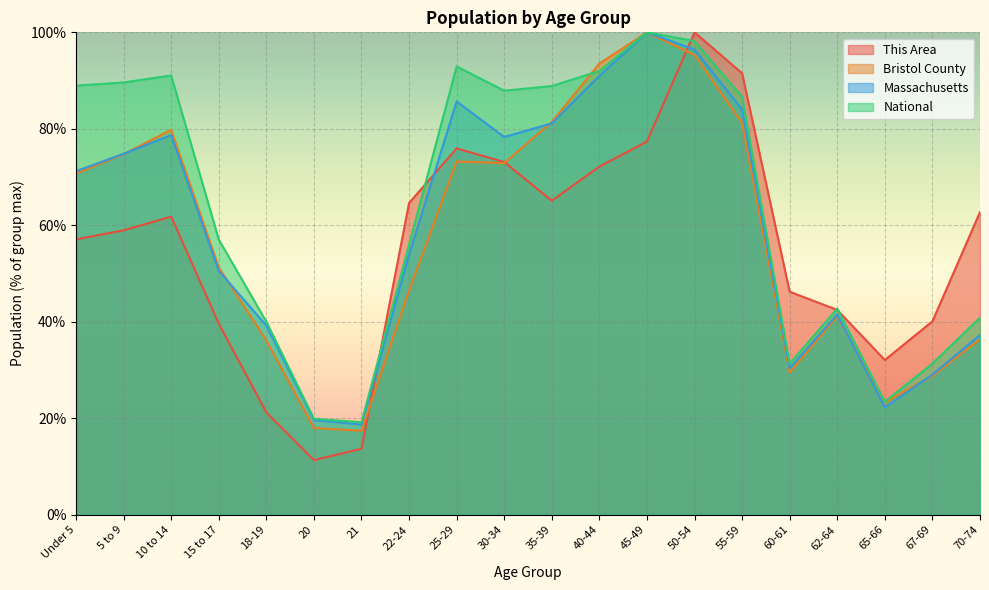

At how many categories does at least one series exceed 50?

13